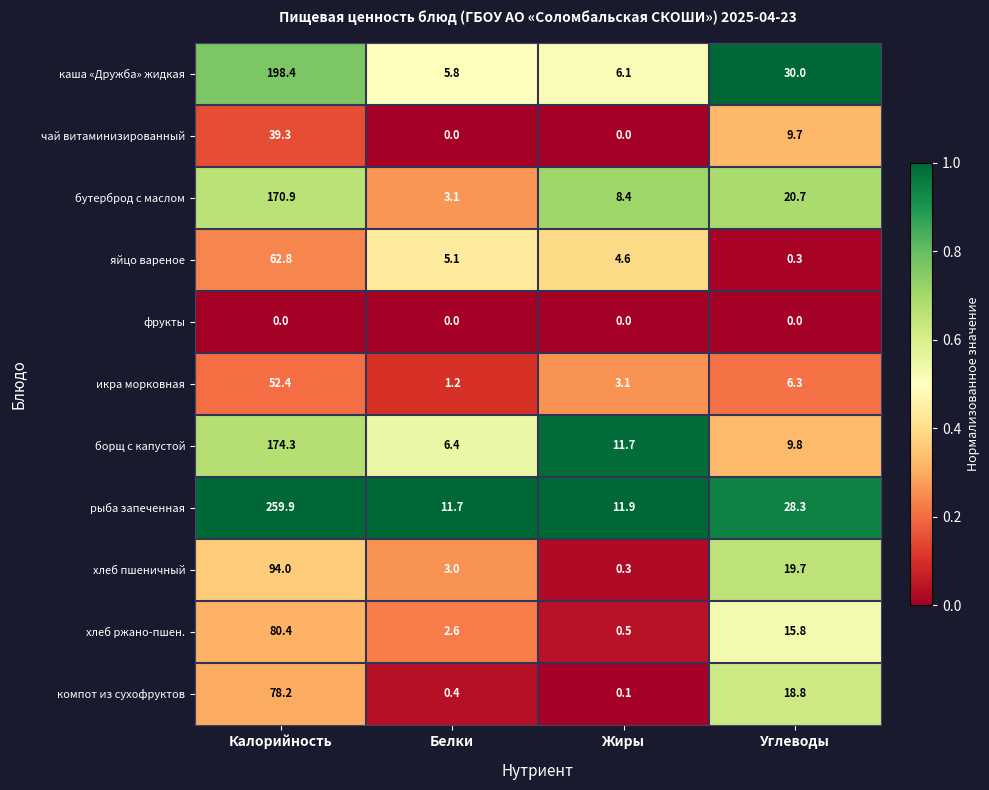

What is the difference between the second highest and minimum values in the чай витаминизированный series?

9.7